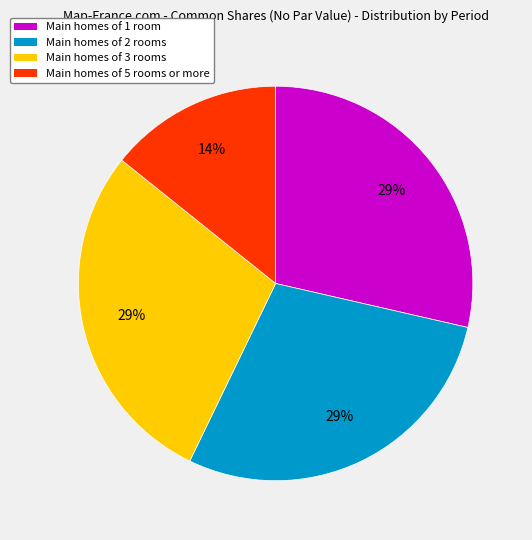

True or false: Main homes of 1 room accounts for 23% of the total.

False